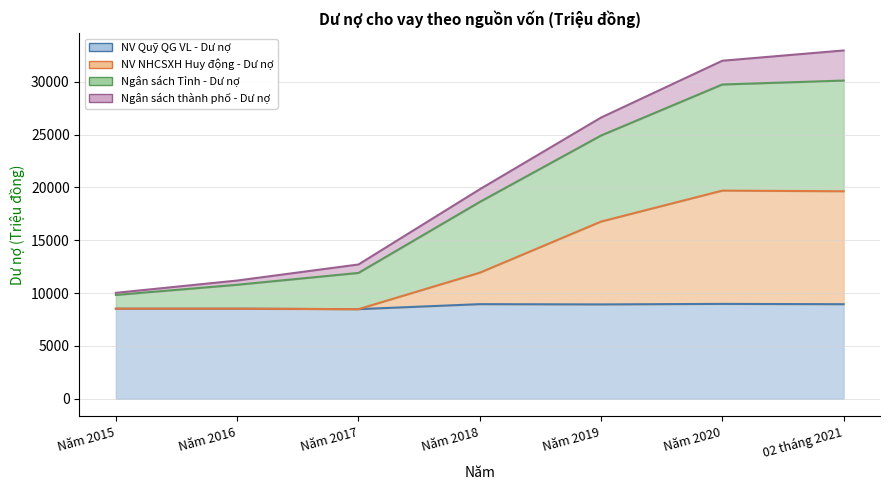

True or false: NV NHCSXH Huy động - Dư nợ and NV Quỹ QG VL - Dư nợ cross at least once.

False